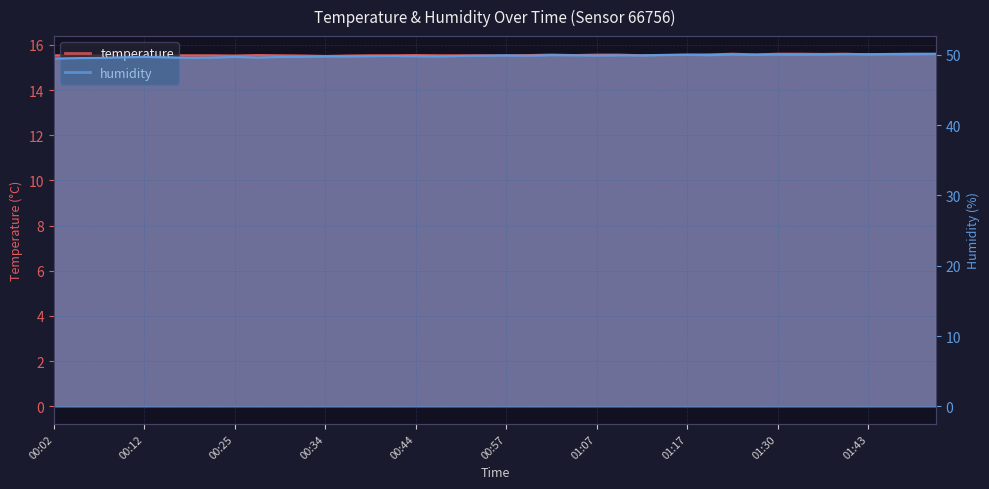

Is it true that temperature equals 15.5 at 00:12?

True